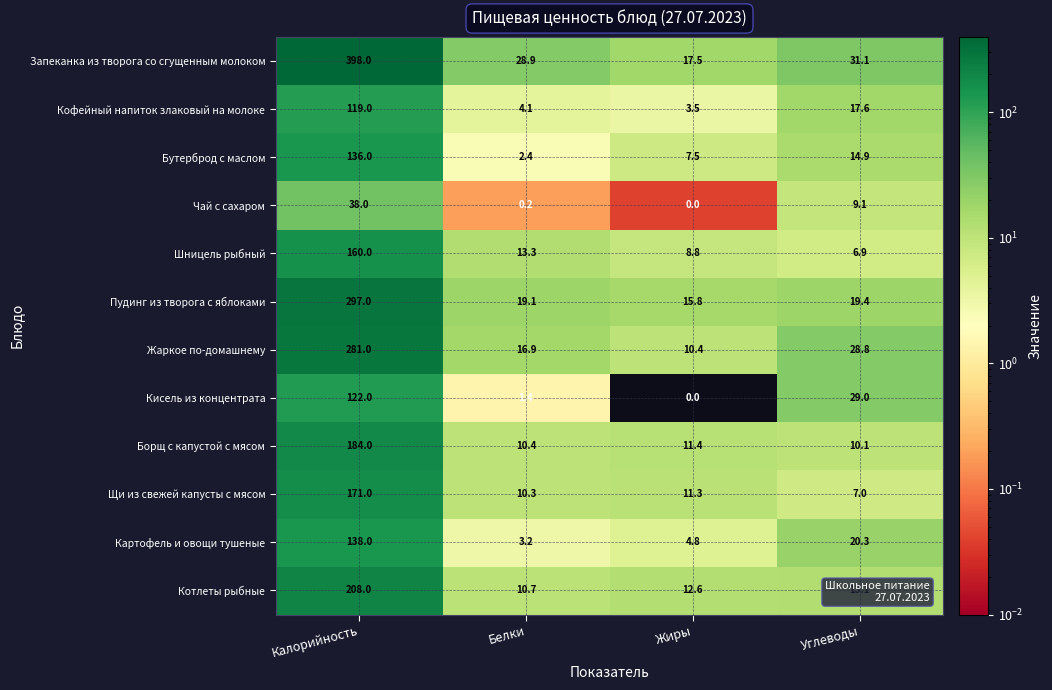

What is the difference between the highest and lowest values at Жиры?

17.5